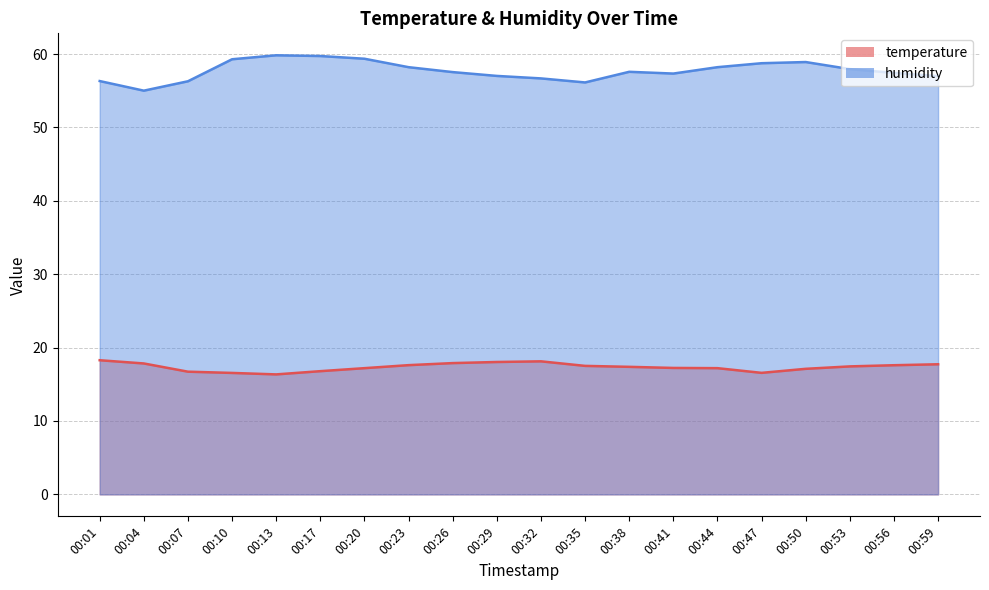

How many lines are shown in the chart?

2